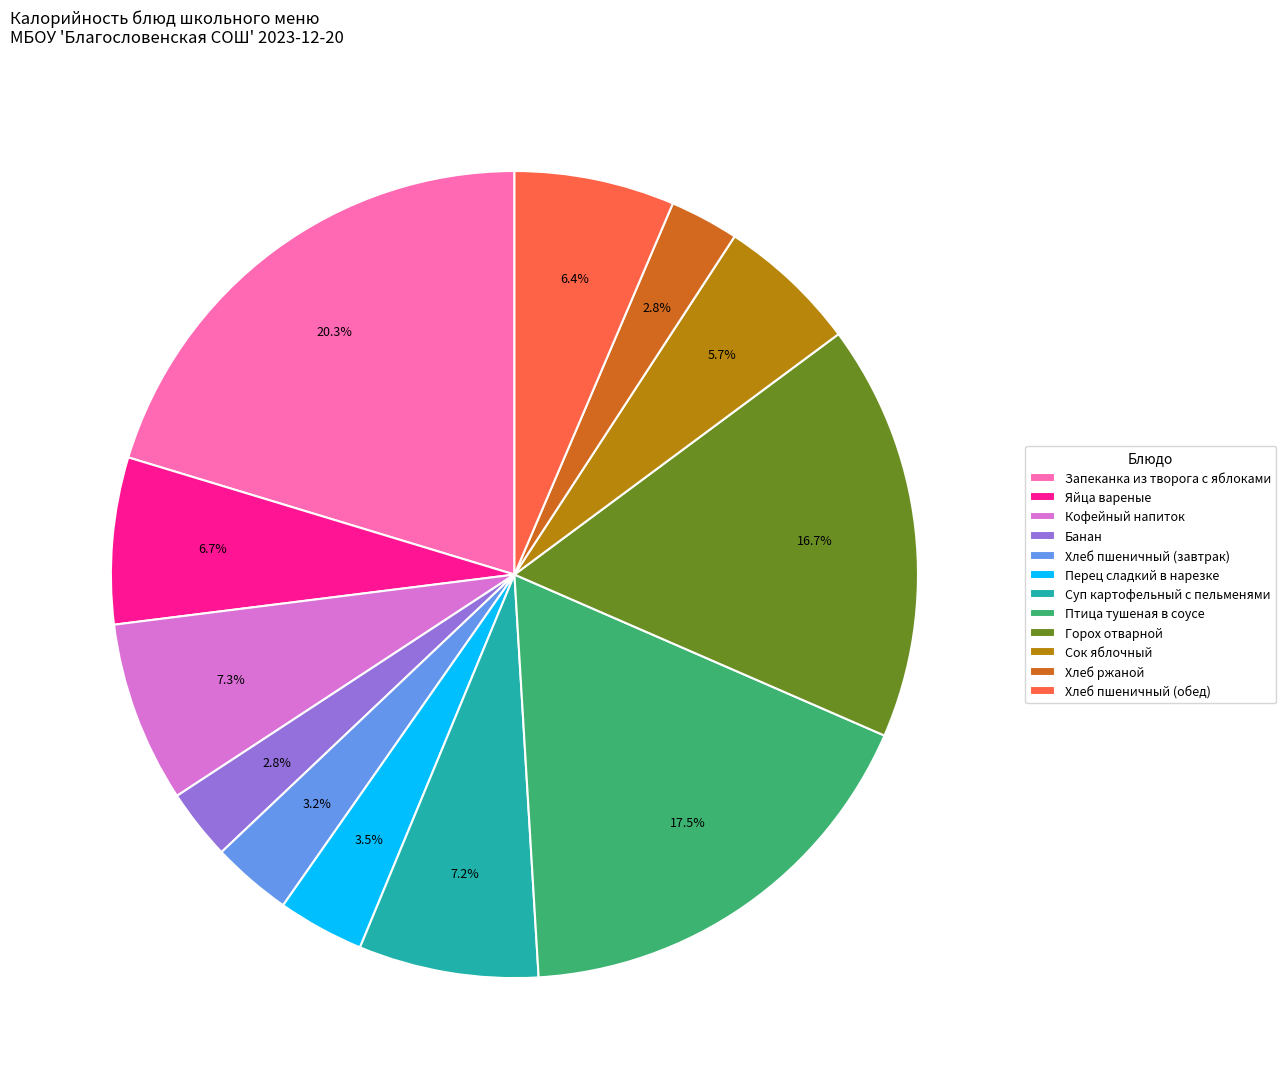

Which category has the biggest portion of the pie?

Запеканка из творога с яблоками